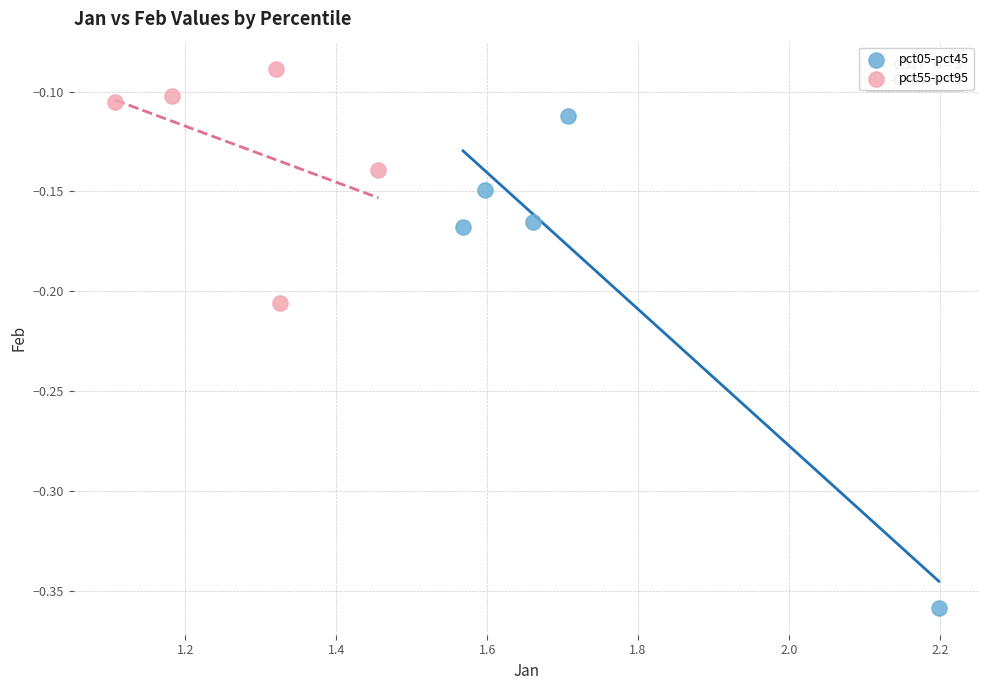

Which series reaches the minimum Y coordinate?

pct05-pct45